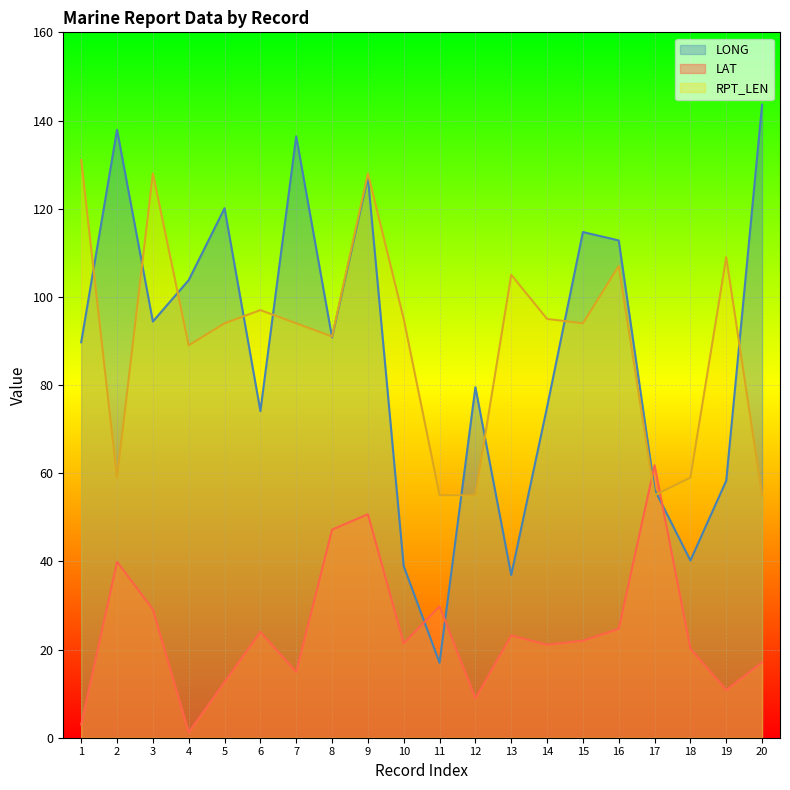

True or false: LAT and LONG intersect in this chart.

True